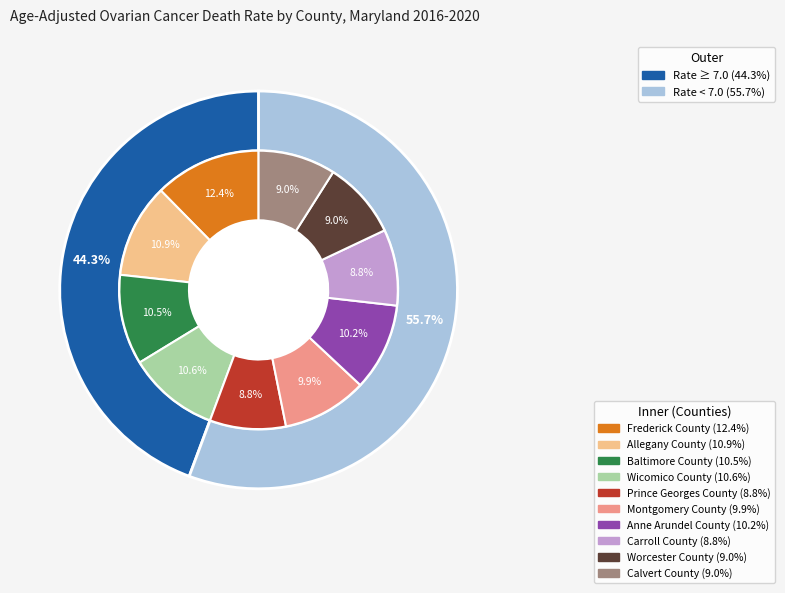

What percentage is the Anne Arundel County slice, to the nearest percent?

10%